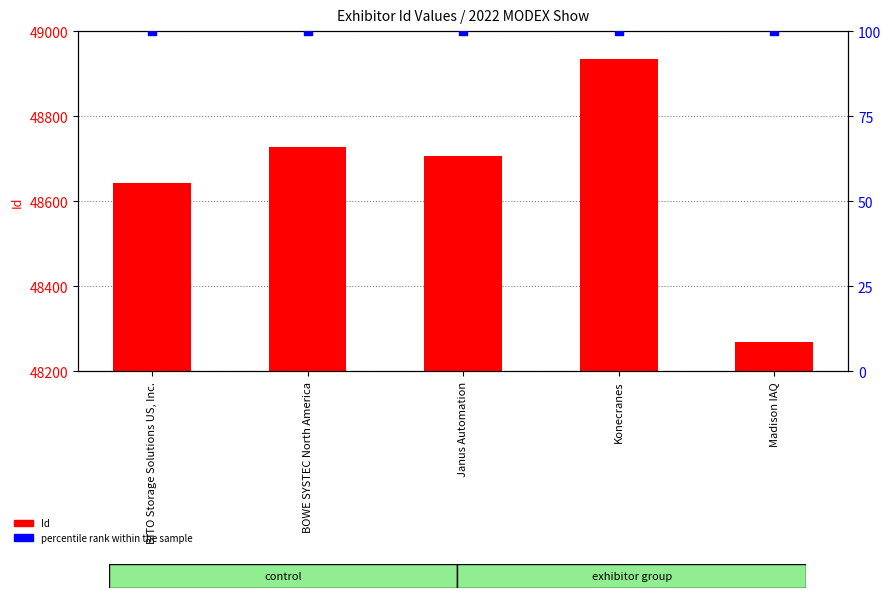

Which series has the largest total across all categories?

Id